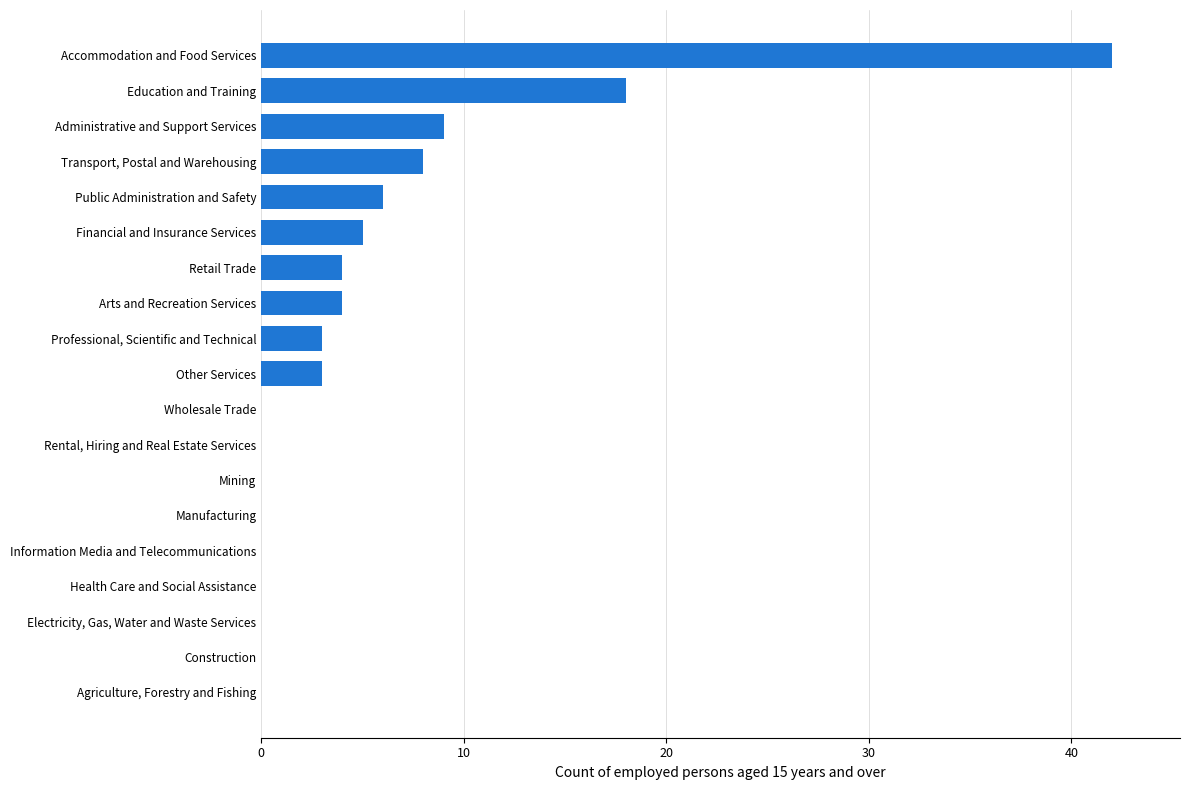

Is it true that the value at Transport, Postal and Warehousing is 2?

False